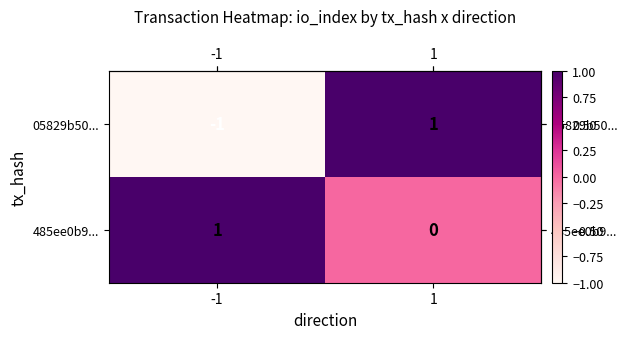

The value of 05829b50... at 1 is 1. True or false?

True